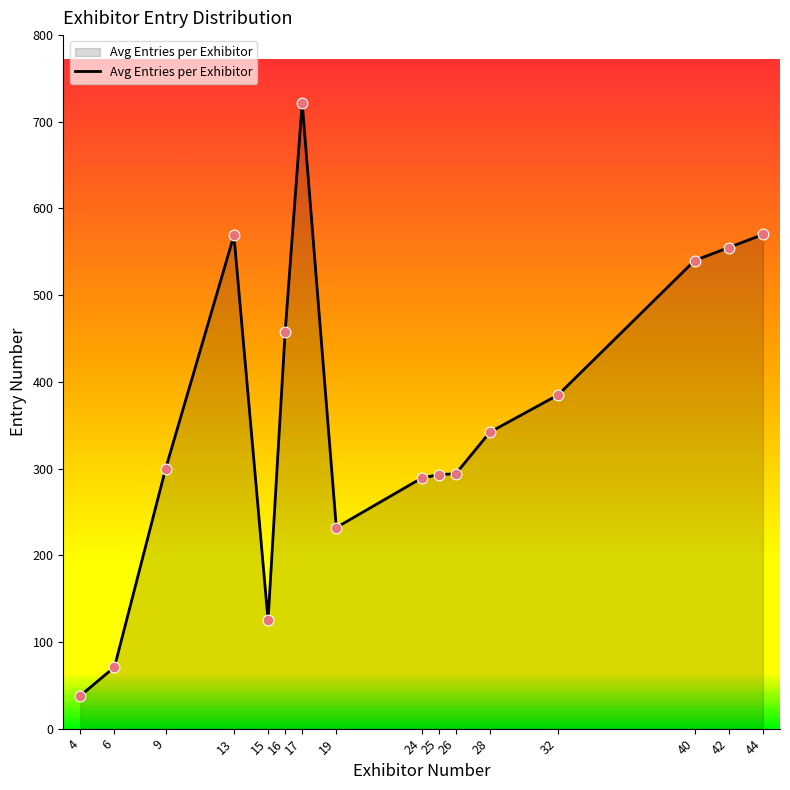

What is the change in value from 28 to 40?

+198